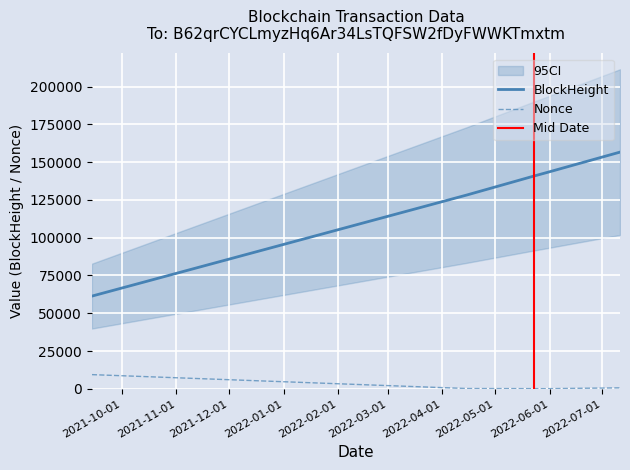

True or false: Nonce and BlockHeight intersect in this chart.

False